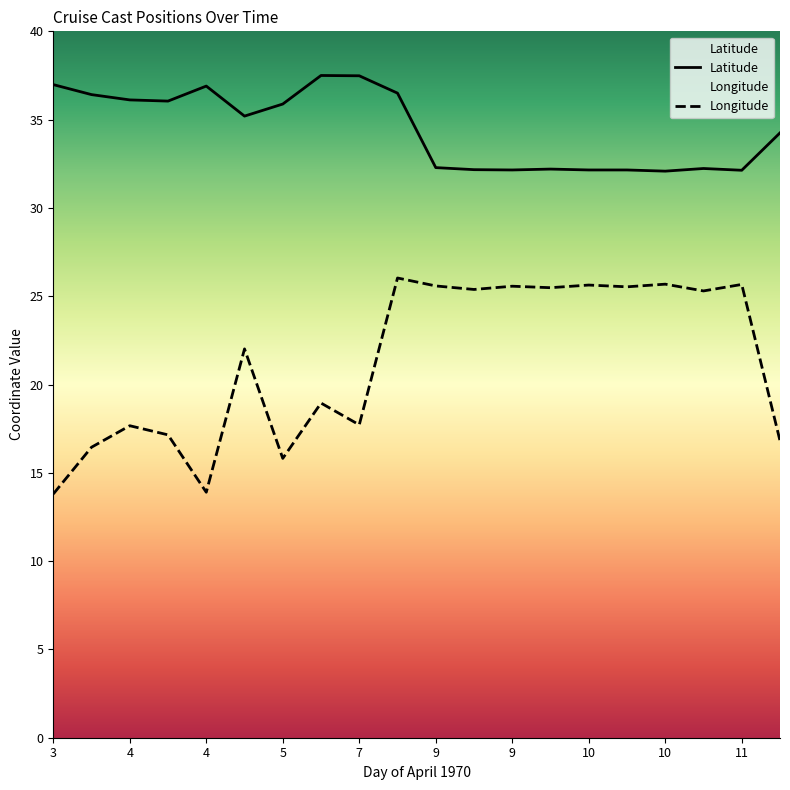

Rank the series by their maximum value, from lowest to highest.

Longitude, Latitude